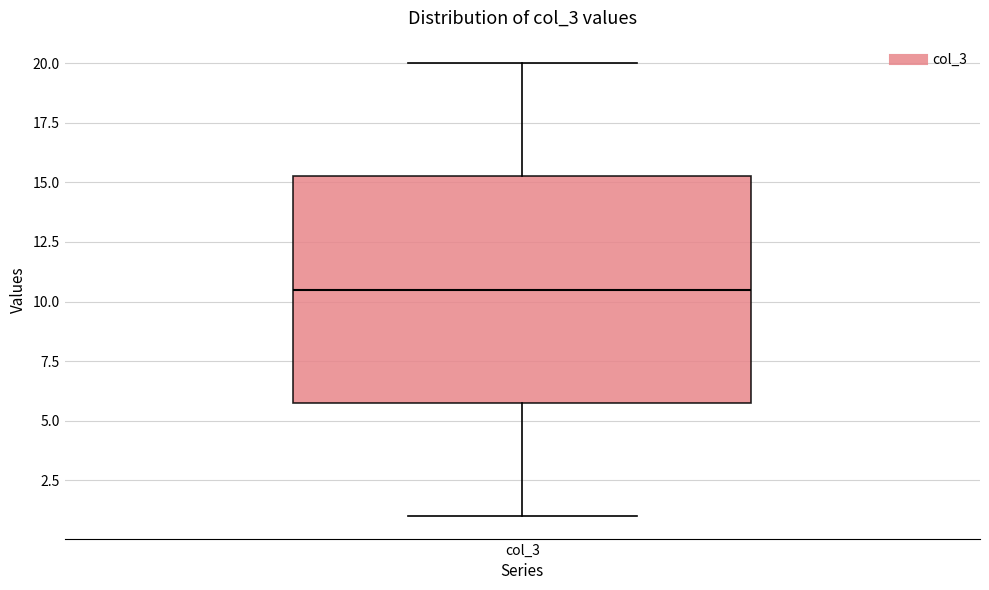

Read this box plot against the y-axis: the position of the median line, the range covered by the box, and the ends of both whiskers. The values are not printed on the chart, so give them approximately, as read against the axis.

median 10.5, box 6.0 to 15.5, whiskers 1.0 to 20.0